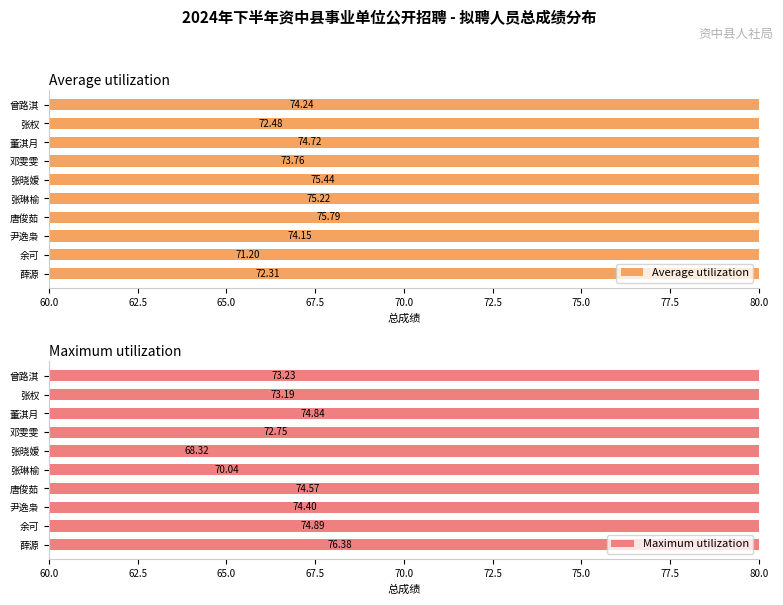

At how many categories does at least one series exceed 69?

10